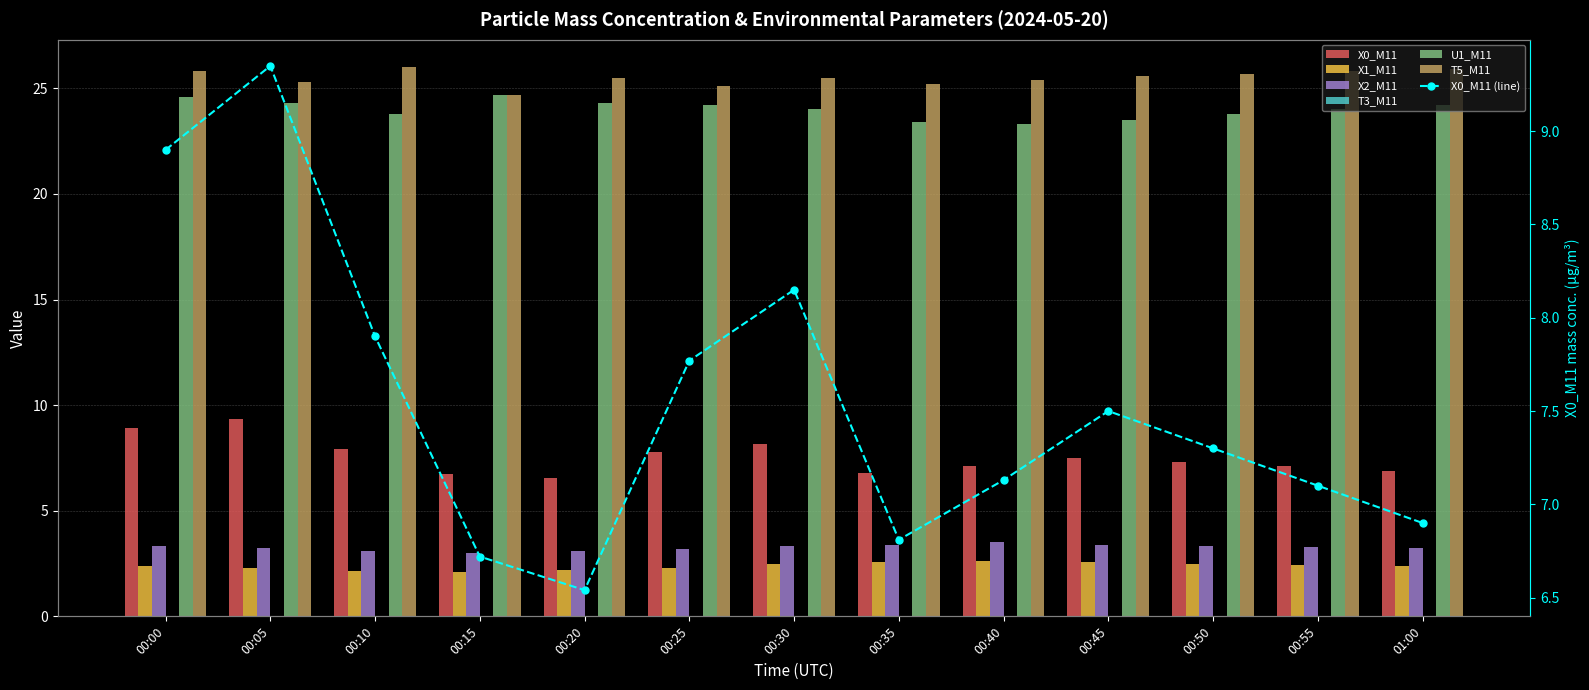

What is the label of the 10th bar from the left?

00:45